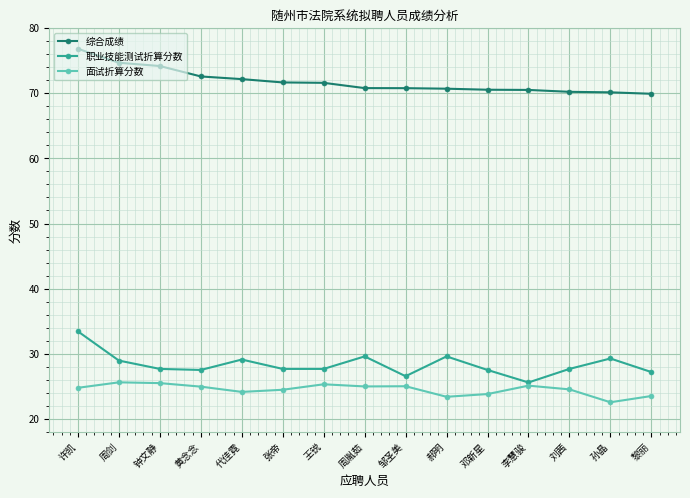

At 邓新星, list the series in order from largest to smallest.

综合成绩, 职业技能测试折算分数, 面试折算分数